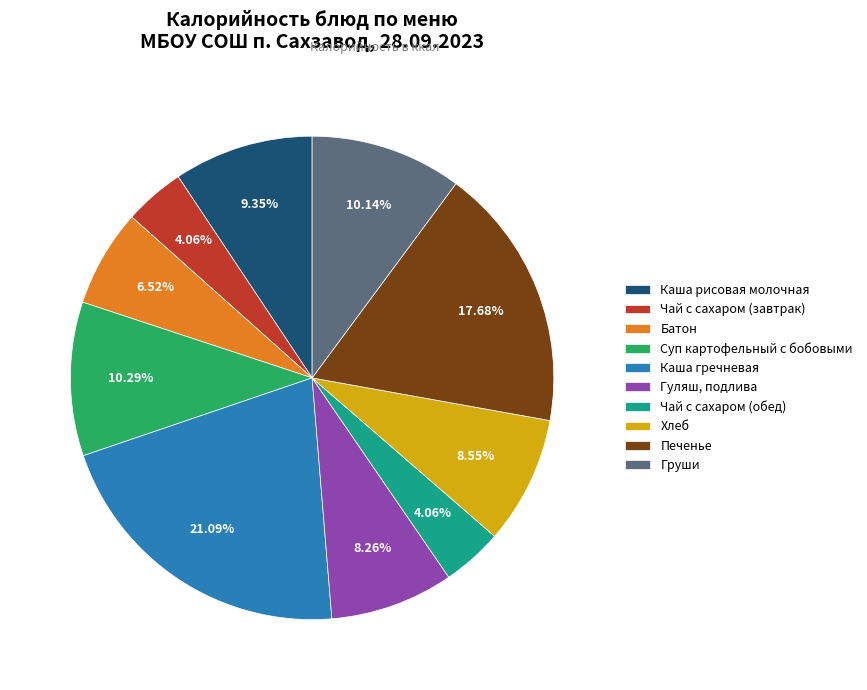

The Хлеб slice represents 9% of the pie. True or false?

True